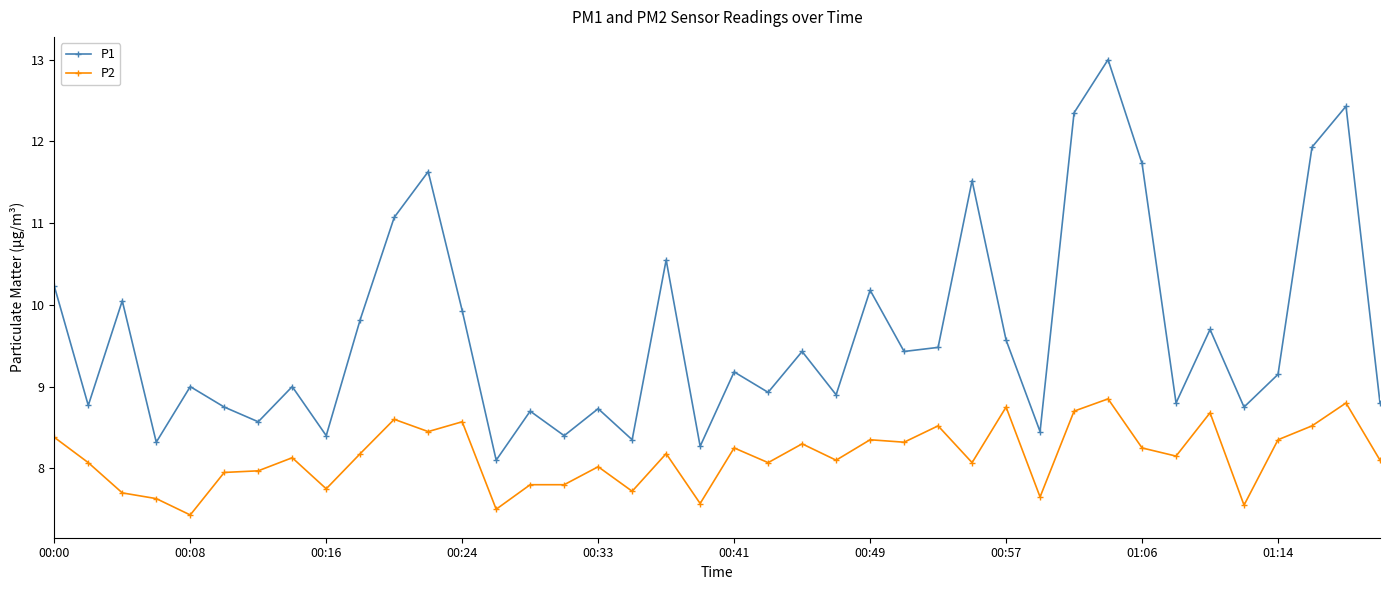

True or false: P2 and P1 cross at least once.

False